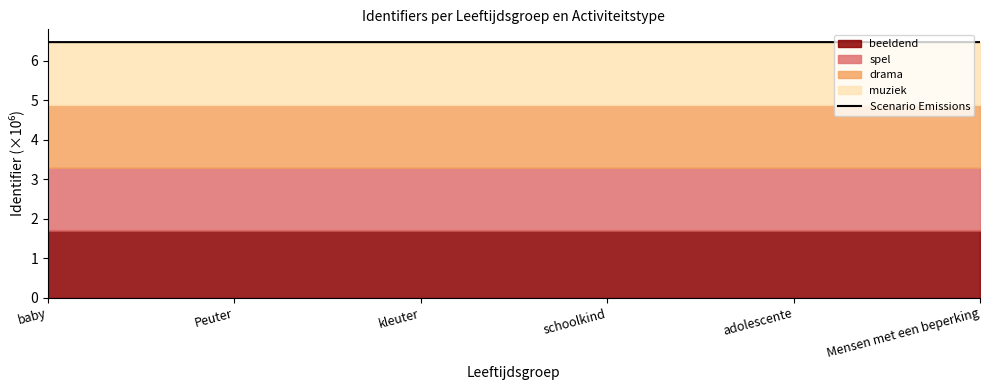

Does the chart display data point markers on the line(s)?

No